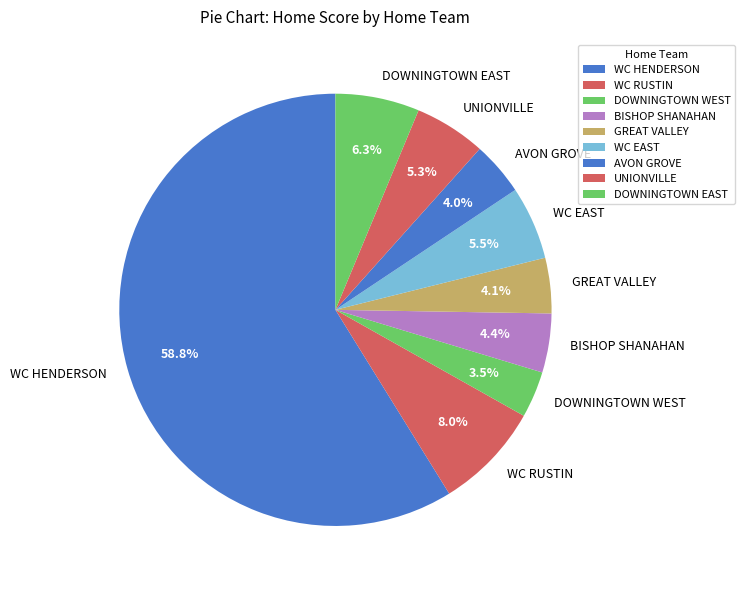

To the nearest percent, what is the average slice percentage?

11%